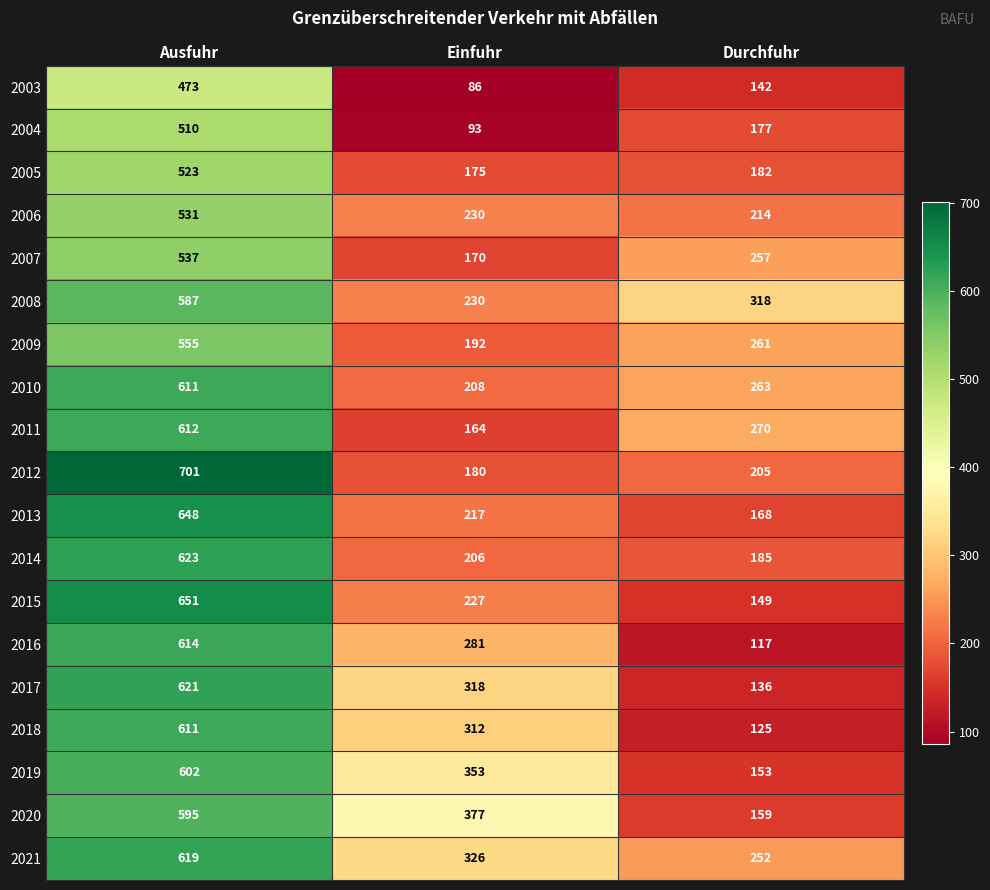

At Durchfuhr, list the series in order from smallest to largest.

2016, 2018, 2017, 2003, 2015, 2019, 2020, 2013, 2004, 2005, 2014, 2012, 2006, 2021, 2007, 2009, 2010, 2011, 2008